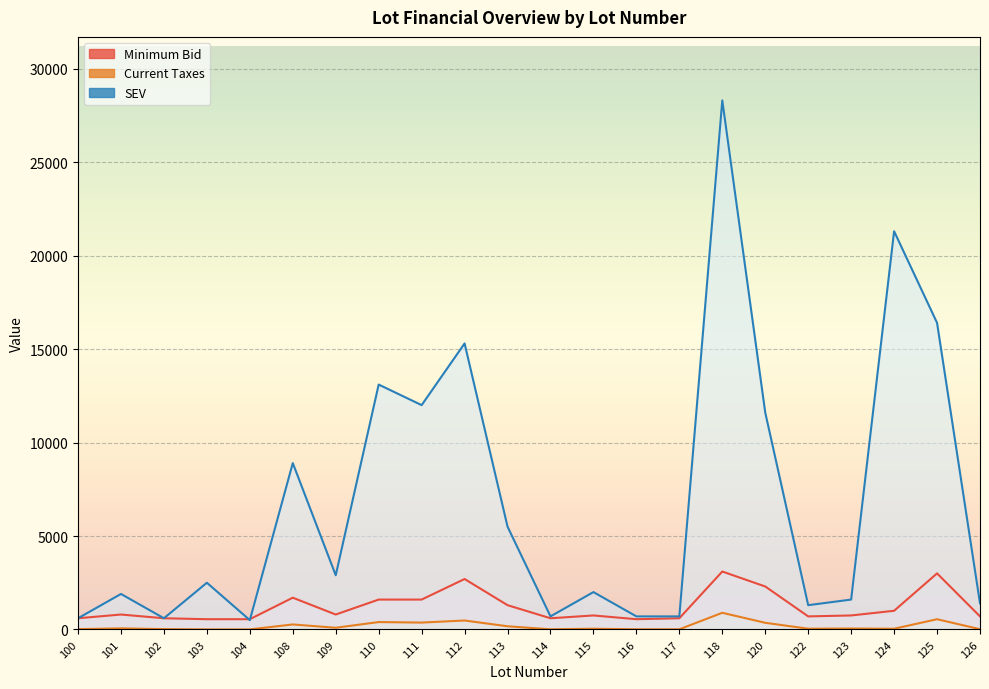

How many interior local peaks does the SEV series have?

8